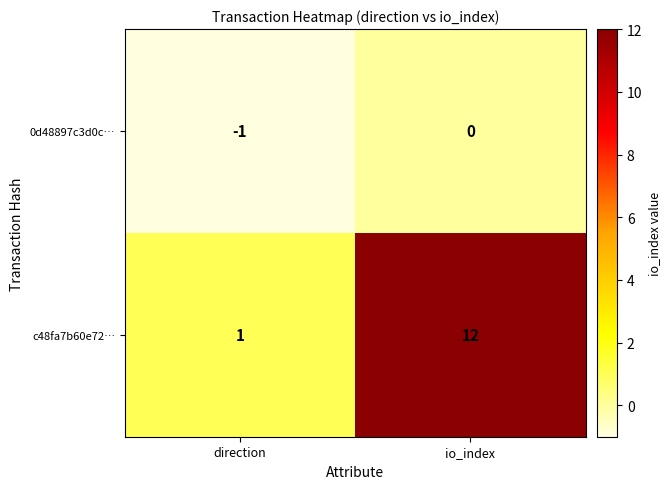

Reading left to right, list all the values displayed in this chart.

0d48897c3d0c…: -1	0
c48fa7b60e72…: 1	12